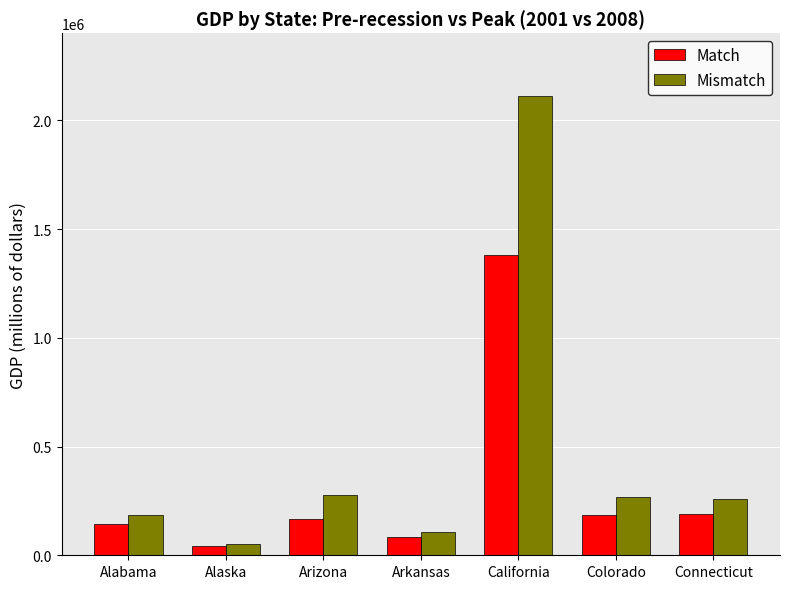

Which series has the largest range (max minus min)?

Mismatch